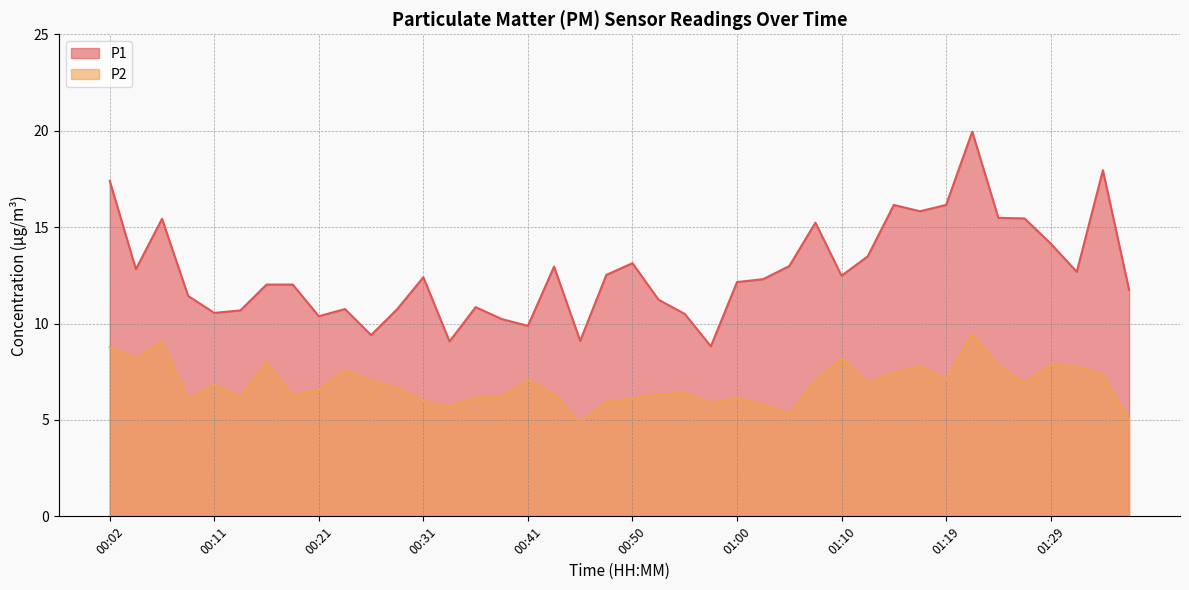

What is the greatest value displayed?

19.9